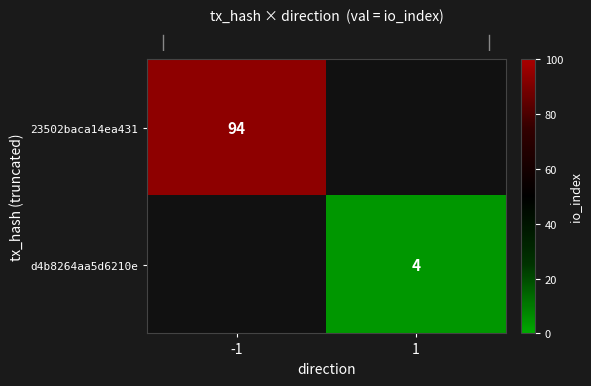

List the series in order of their peak value, highest first.

row_0, row_1